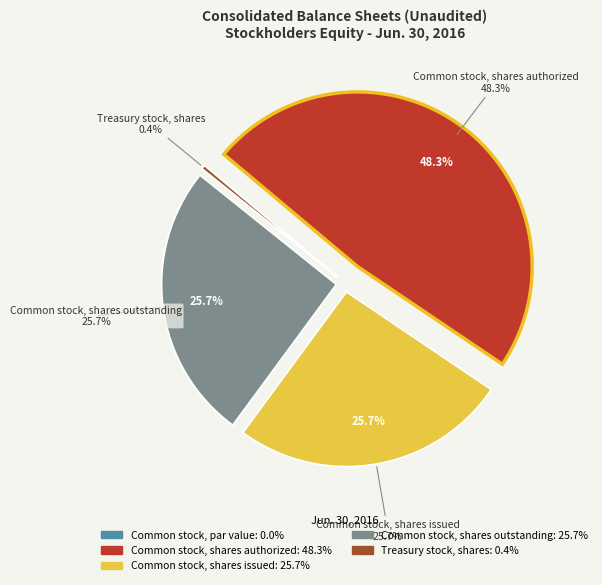

True or false: Common stock, shares outstanding accounts for 26% of the total.

True